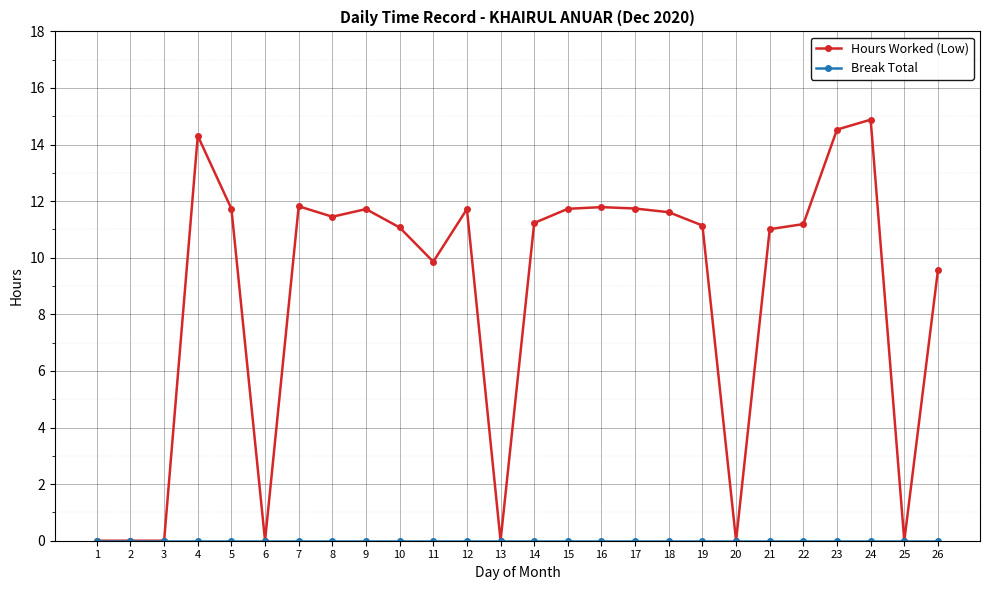

How many lines are shown in the chart?

2